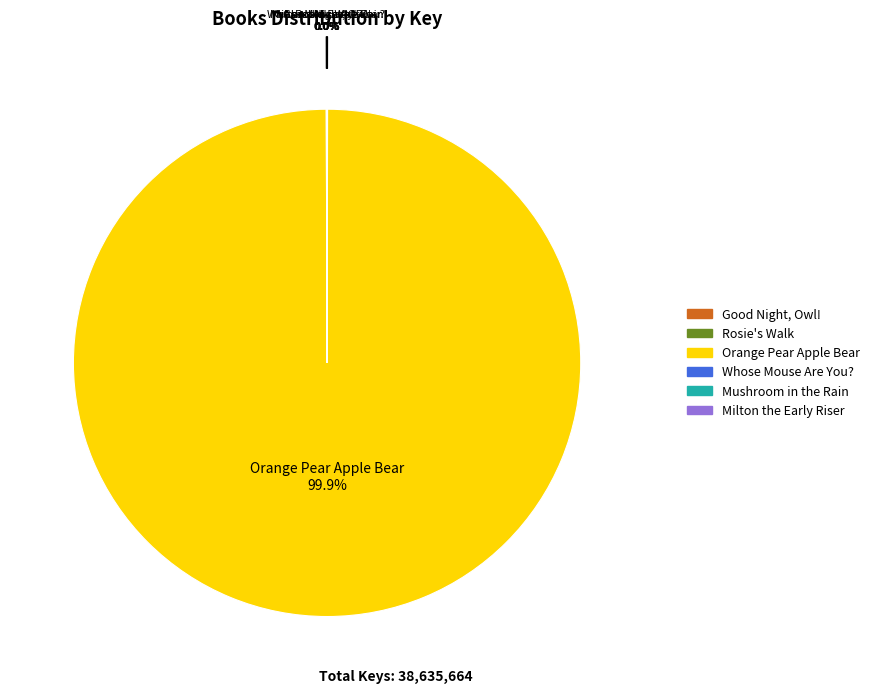

What is the majority slice?

Orange Pear Apple Bear